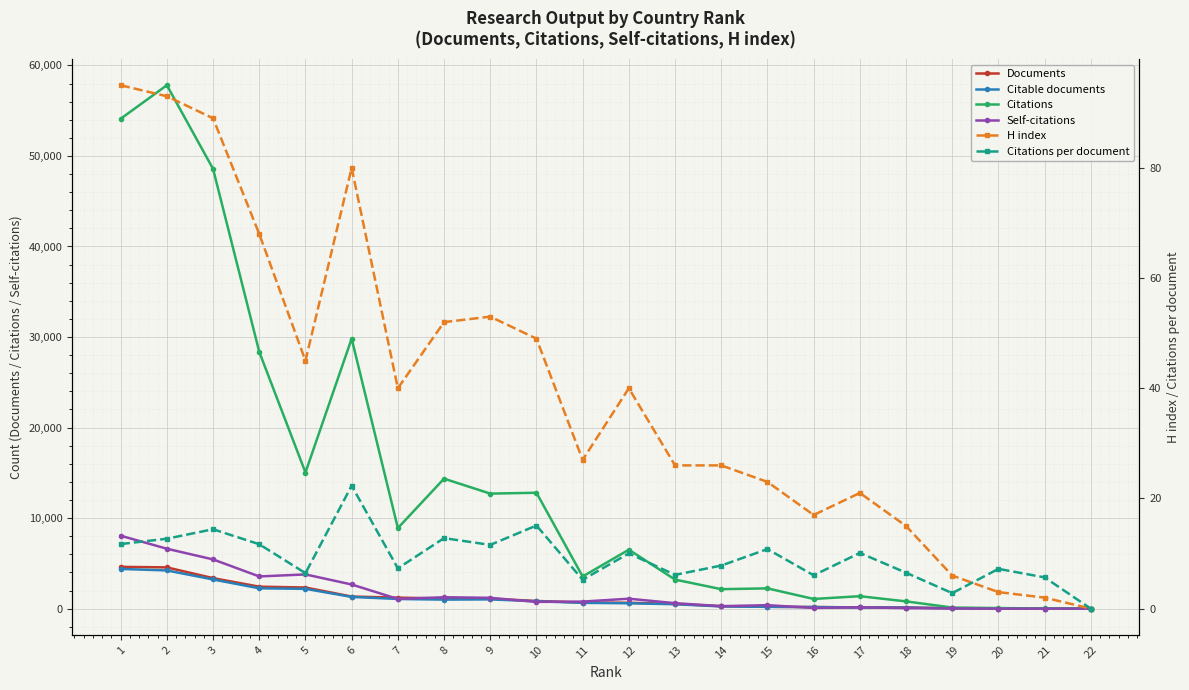

How many interior local peaks does the Self-citations series have?

6